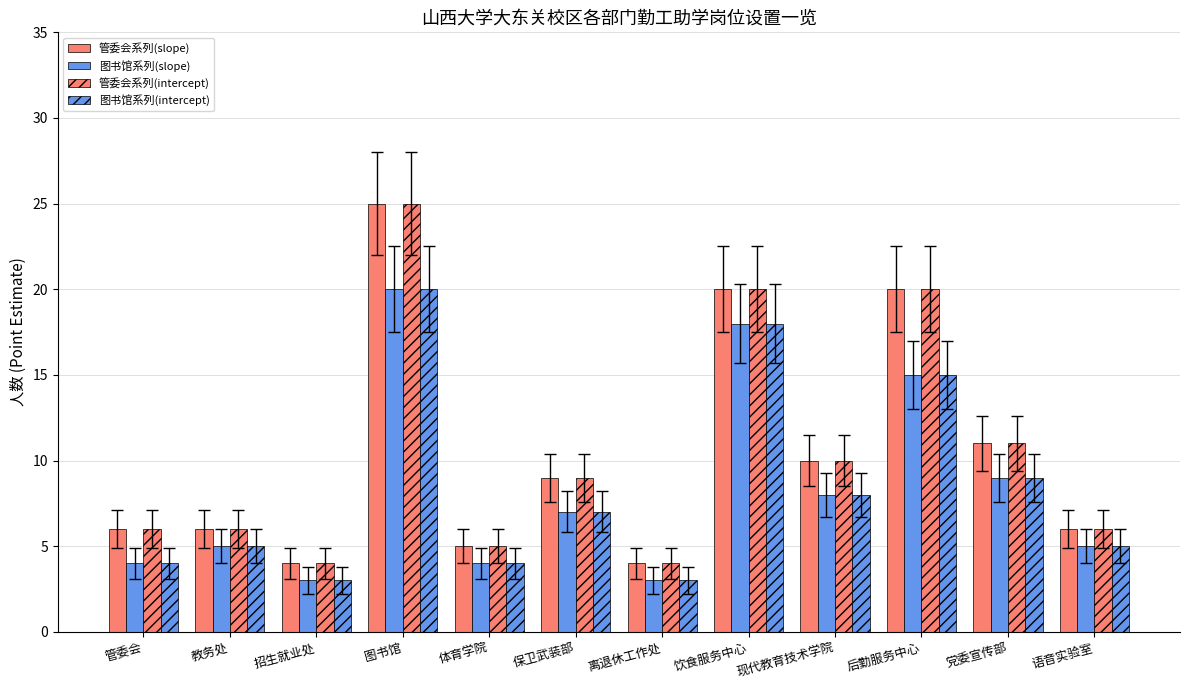

How many bars are there in total?

48